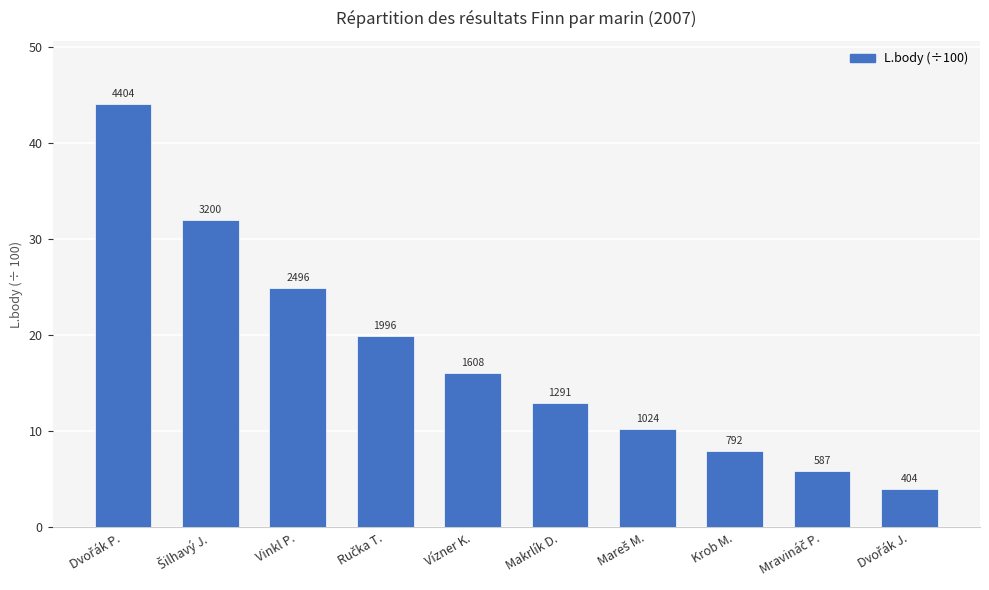

Reading right to left, what are all the values shown in this chart?

Dvořák J.=4.0	Mravináč P.=5.9	Krob M.=7.9	Mareš M.=10.2	Makrlík D.=12.9	Vízner K.=16.1	Ručka T.=20.0	Vinkl P.=25.0	Šilhavý J.=32.0	Dvořák P.=44.0